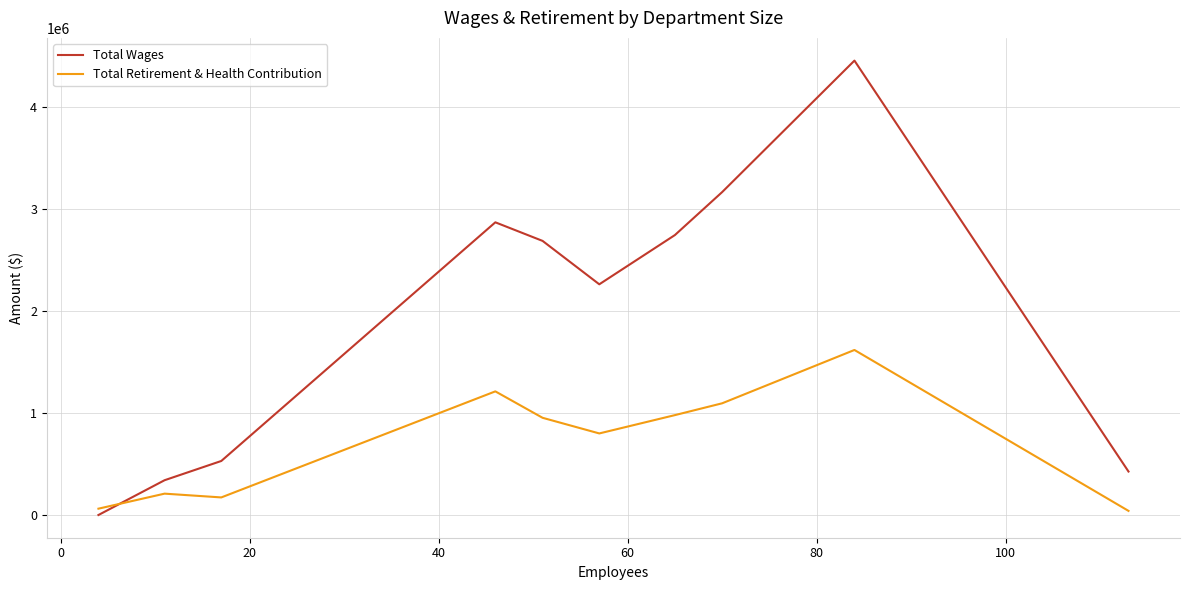

What is the greatest value displayed?

4459419